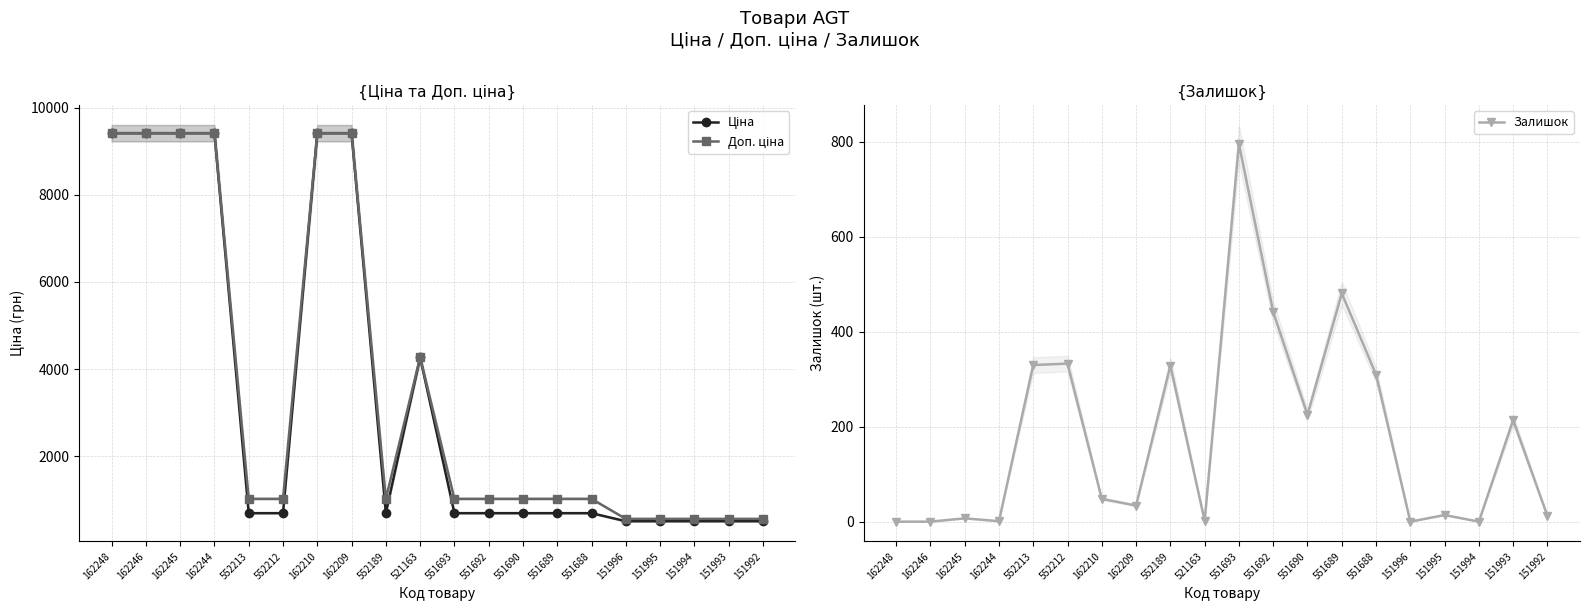

At which label does Ціна reach its minimum?

151996